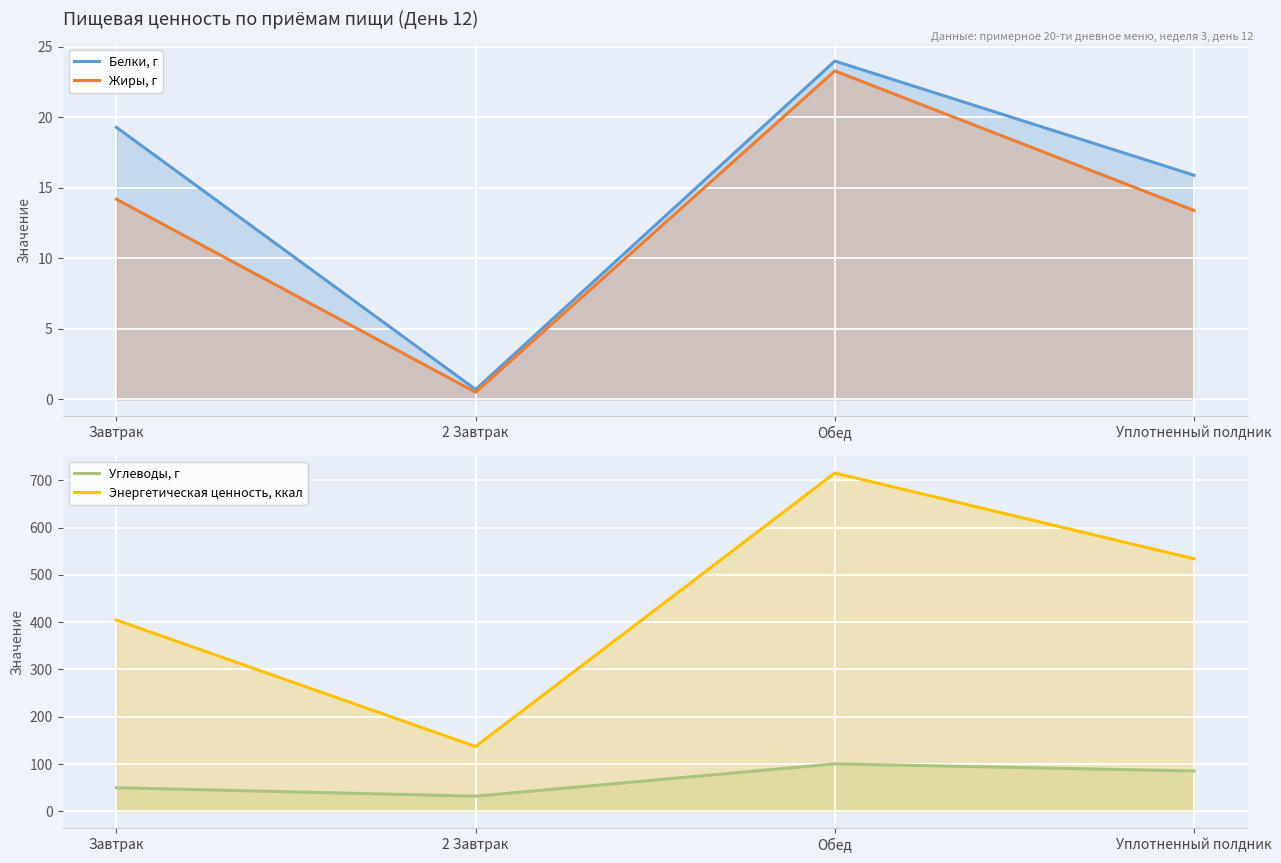

How many distinct data groups are displayed?

4